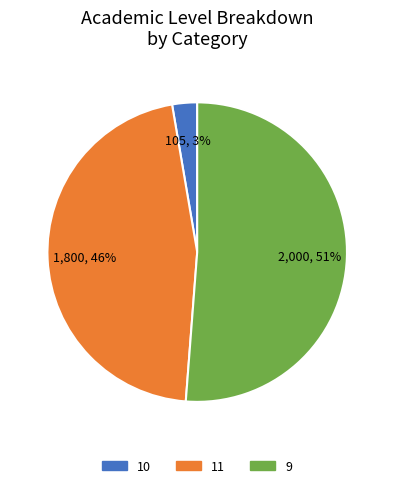

How many segments does this pie chart have?

3